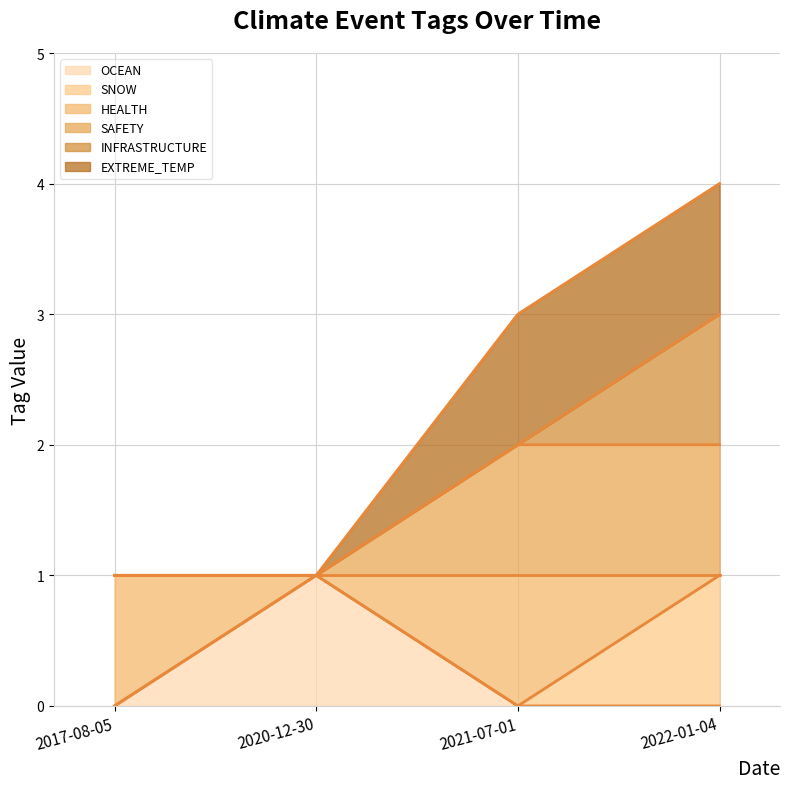

What position from the right is 2020-12-30?

3